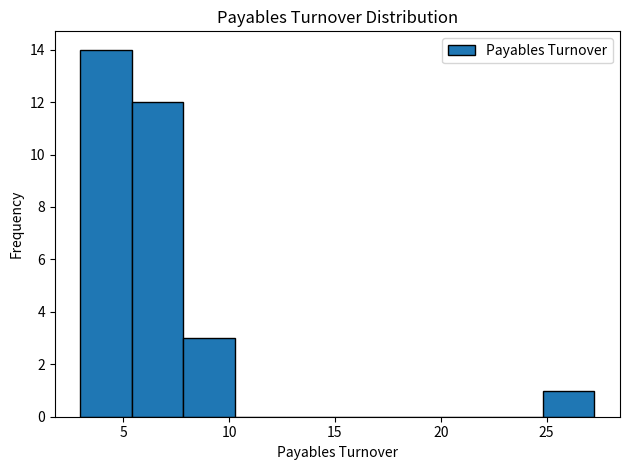

How tall is the bar that spans 8.0 to 10.5 on the x-axis? Neither the bar edges nor the heights are printed on the chart, so give them approximately, as read against the axes.

3